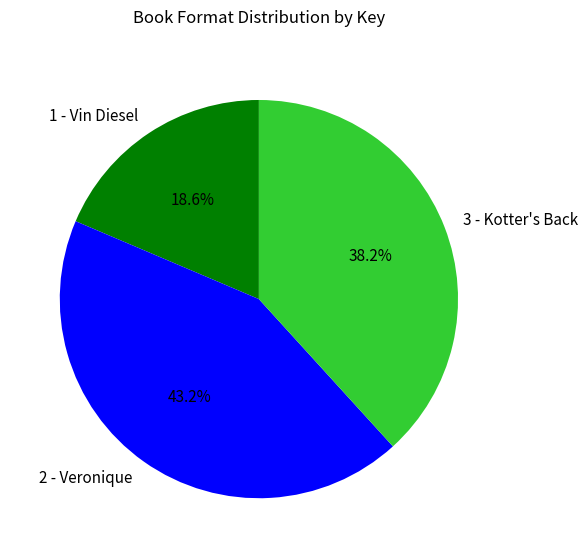

Is there a majority slice in this chart?

No